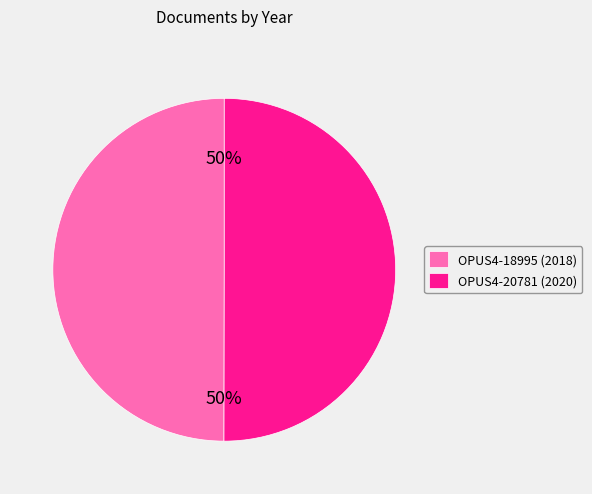

What is the ratio of the value at OPUS4-20781 (2020) to the value at OPUS4-18995 (2018)?

1.0